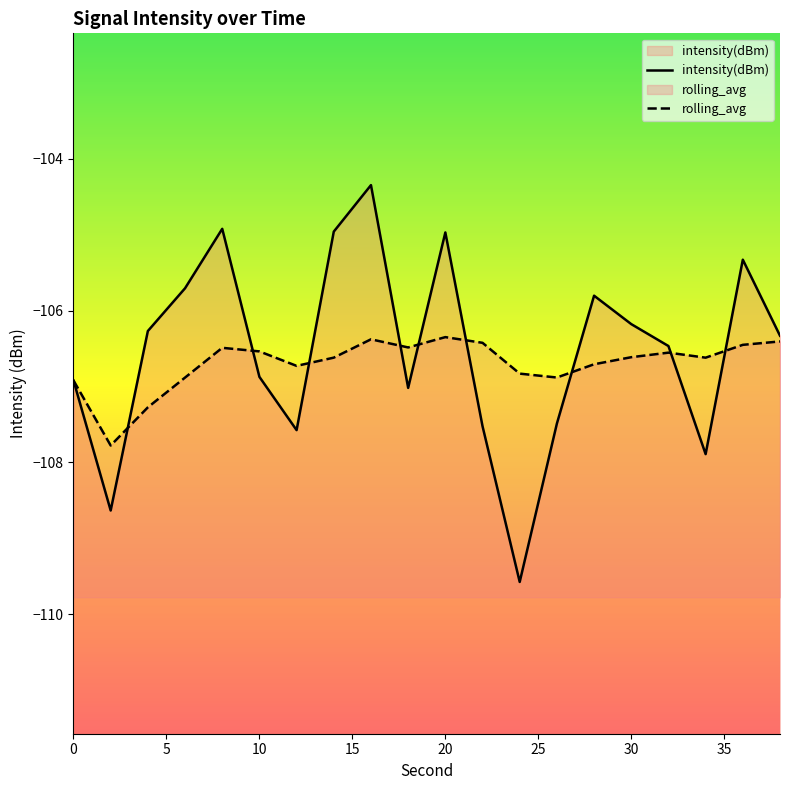

At how many categories does at least one series exceed -107?

19